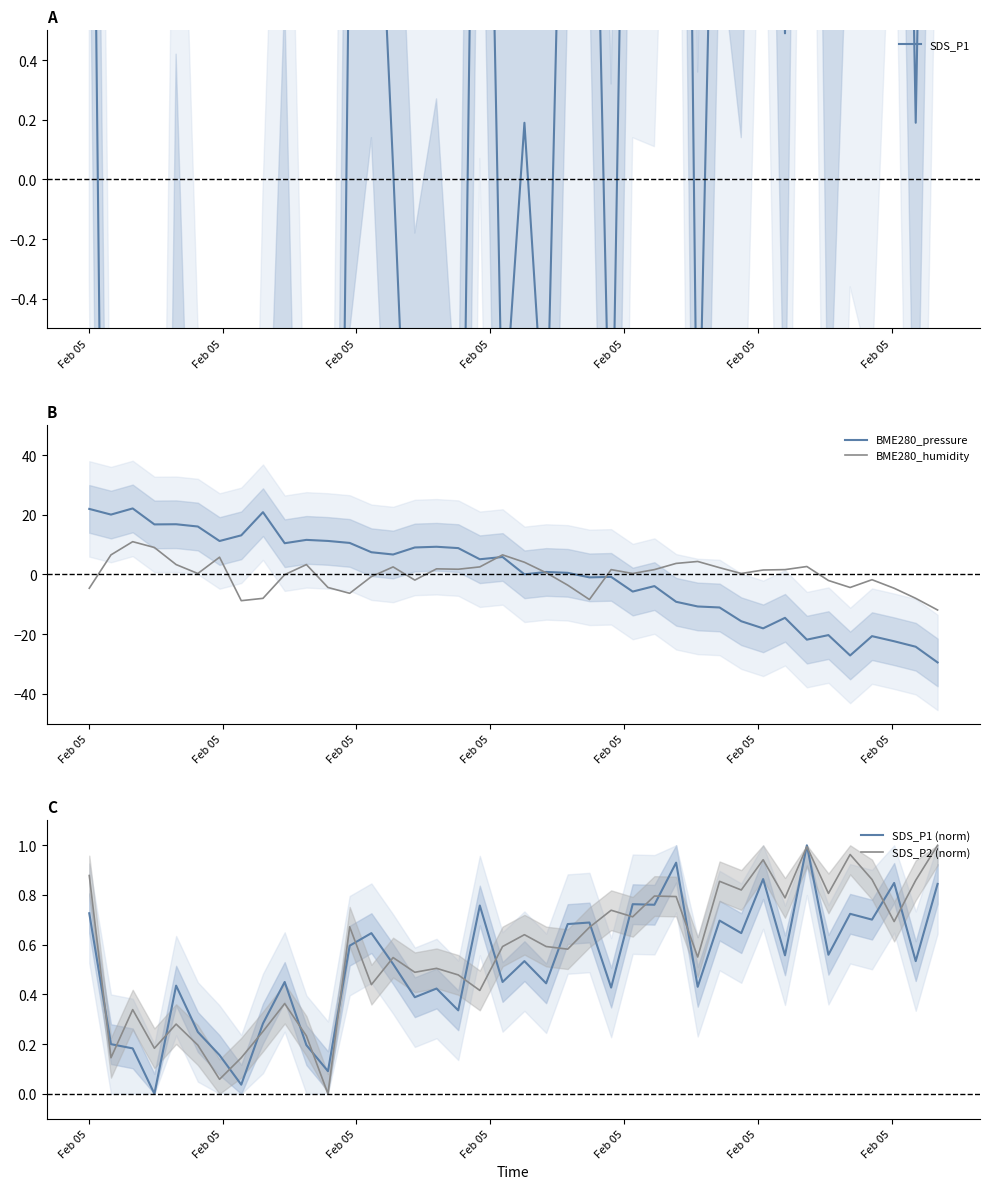

In SDS_P1 (norm), how many points are higher than both neighbors (excluding endpoints)?

14